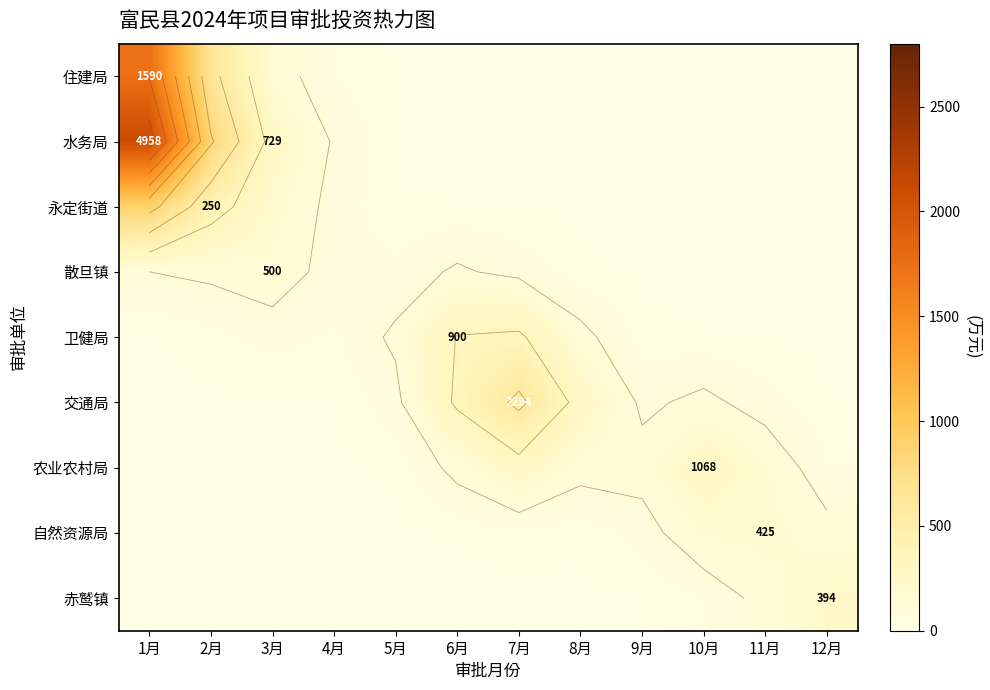

List the series in order of their peak value, highest first.

水务局, 住建局, 永定街道, 交通局, 卫健局, 农业农村局, 赤鹫镇, 自然资源局, 散旦镇